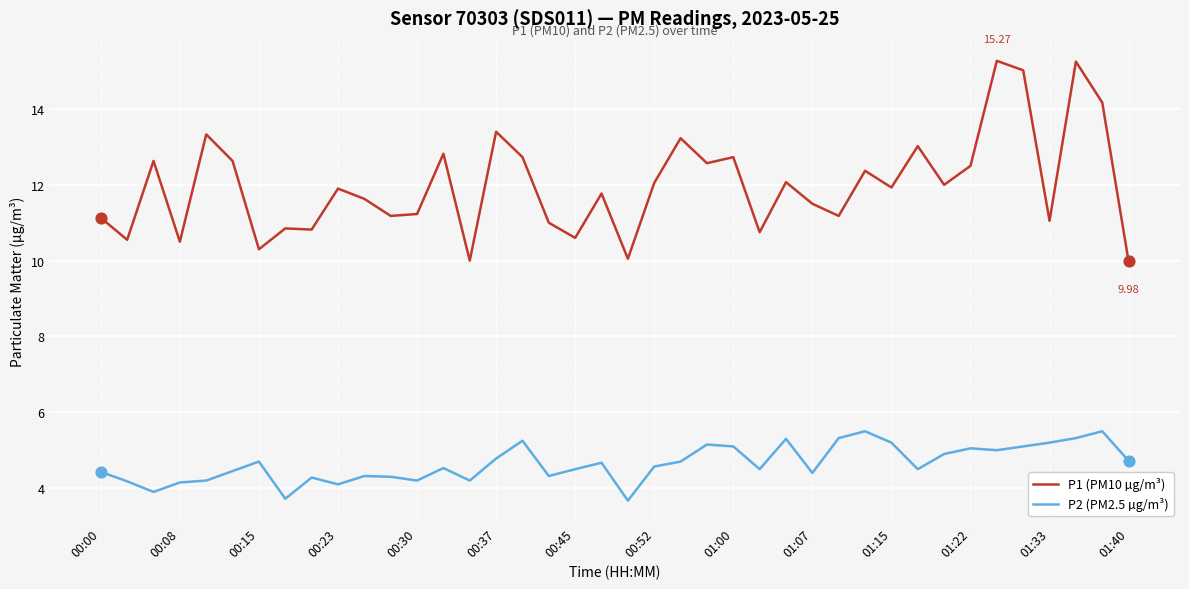

At how many categories does at least one series exceed 9?

40